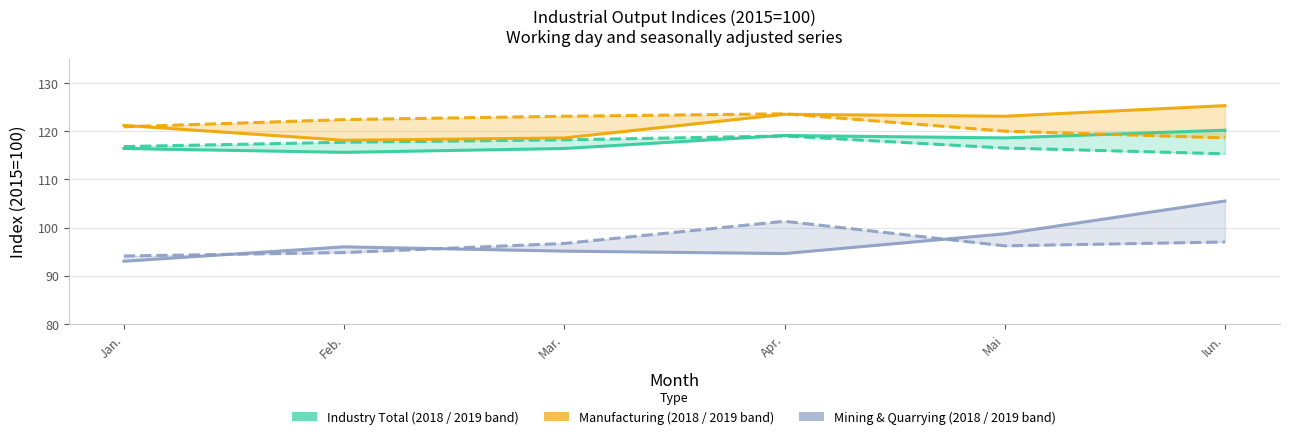

Rank the series at Iun. from highest to lowest value.

Manufacturing 2018, Industry Total 2018, Manufacturing 2019, Industry Total 2019, Mining & Quarrying 2018, Mining & Quarrying 2019